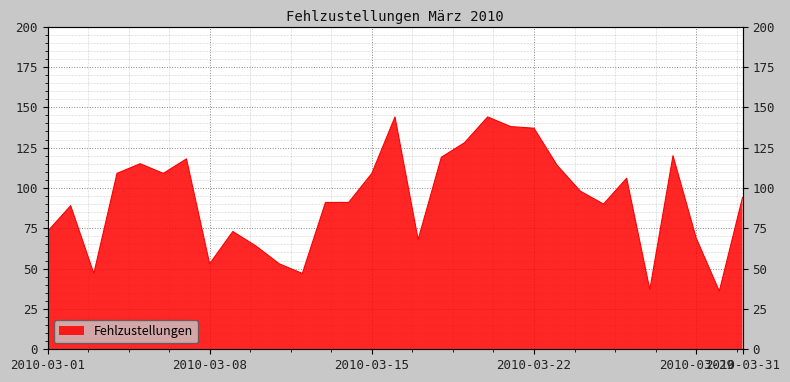

What is the change in value from 2010-03-01 to 2010-03-13?

+18